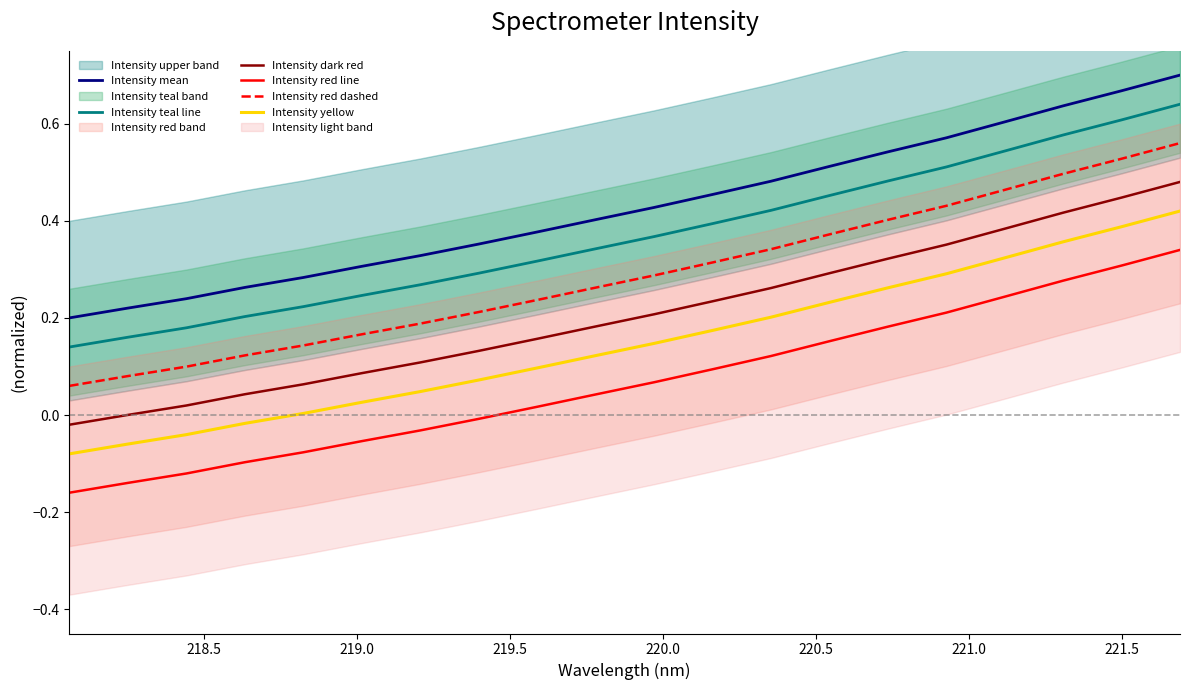

True or false: Intensity dark red and Intensity teal line intersect in this chart.

False